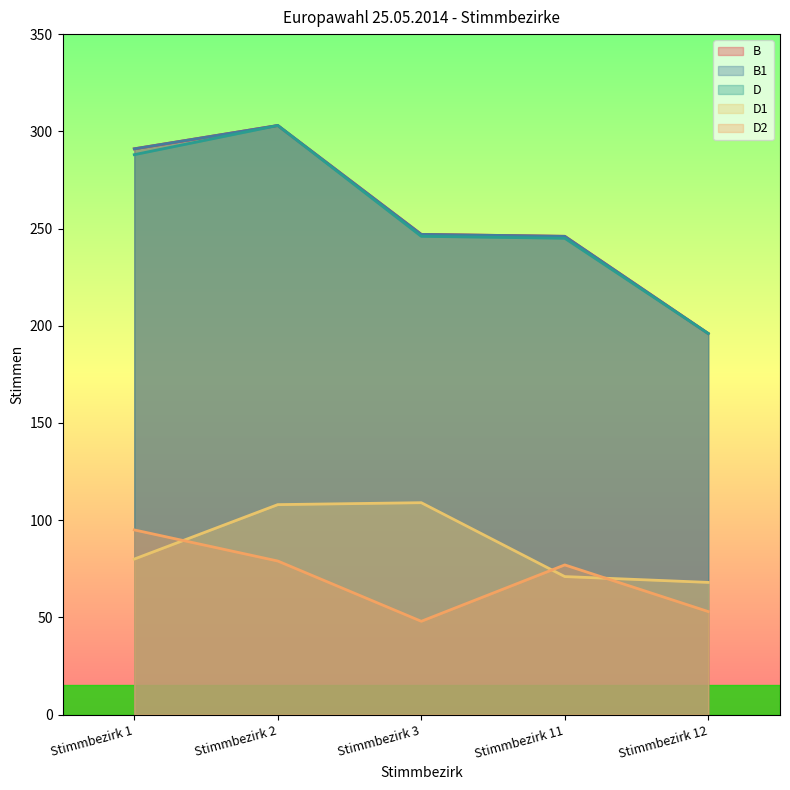

True or false: B and D2 intersect in this chart.

False